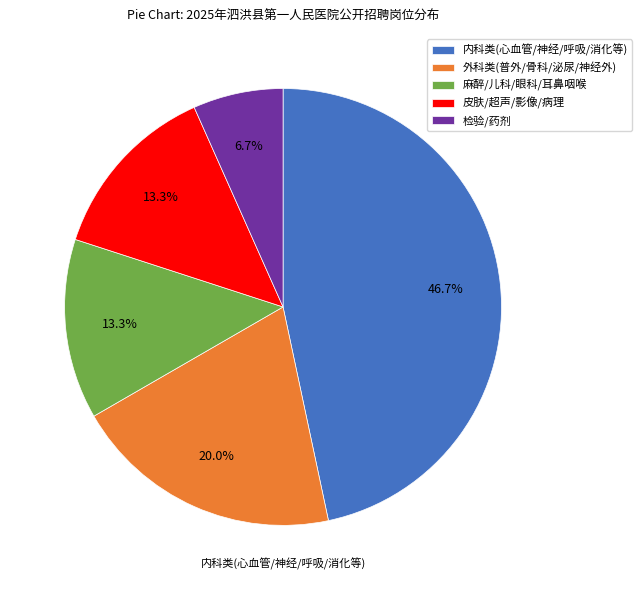

Is there any slice that represents more than half of the pie?

No